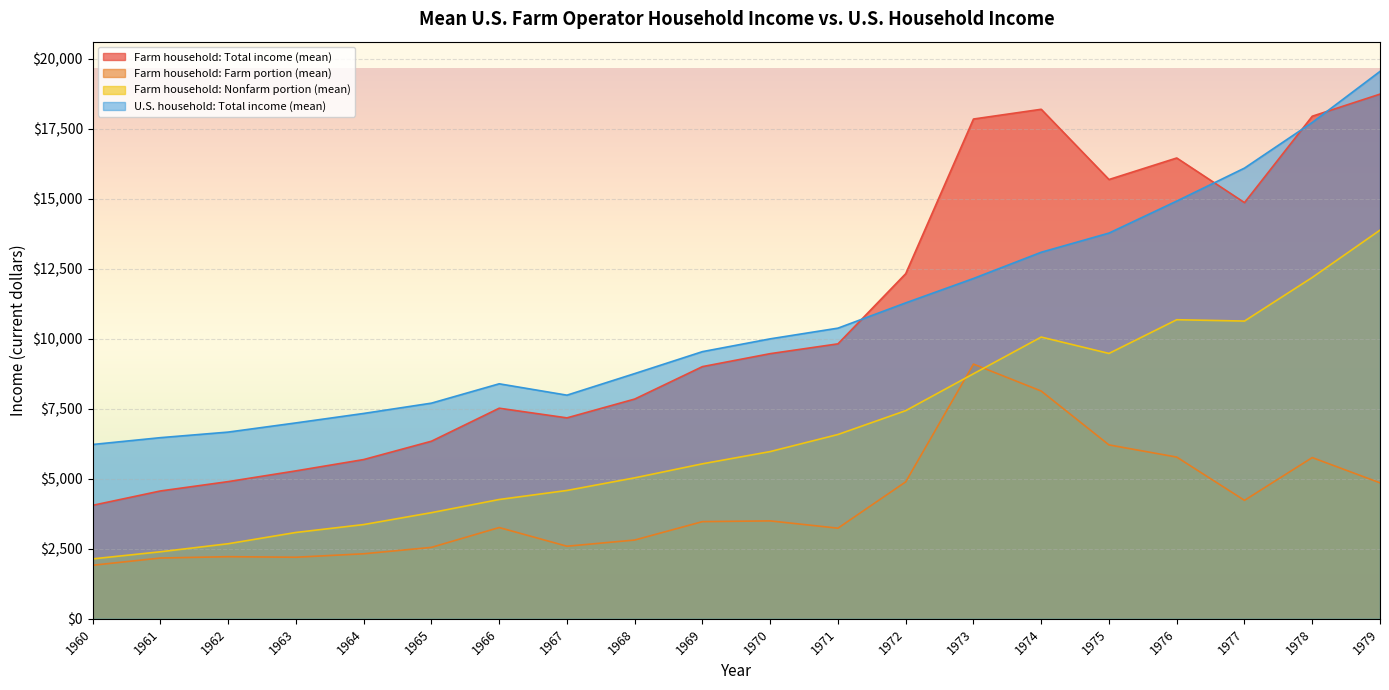

Does the chart display data point markers on the line(s)?

No